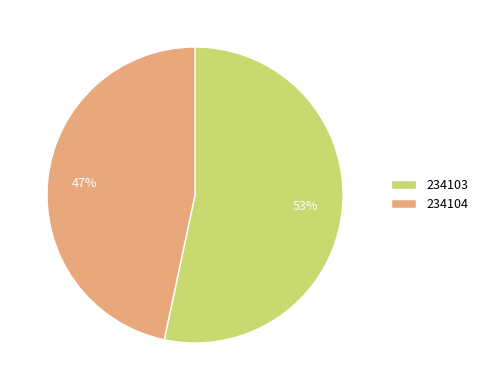

Approximately how many times larger is the value at 234103 compared to 234104?

1.1